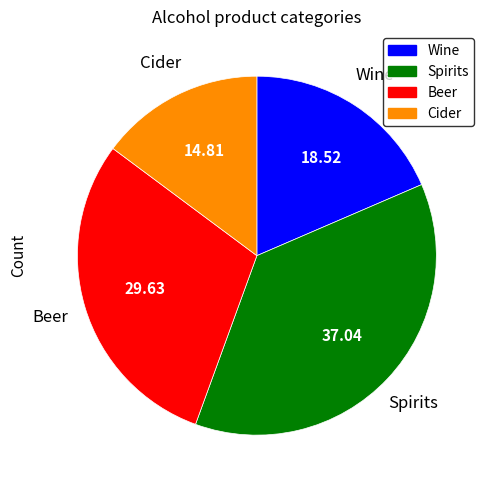

How many segments does this pie chart have?

4